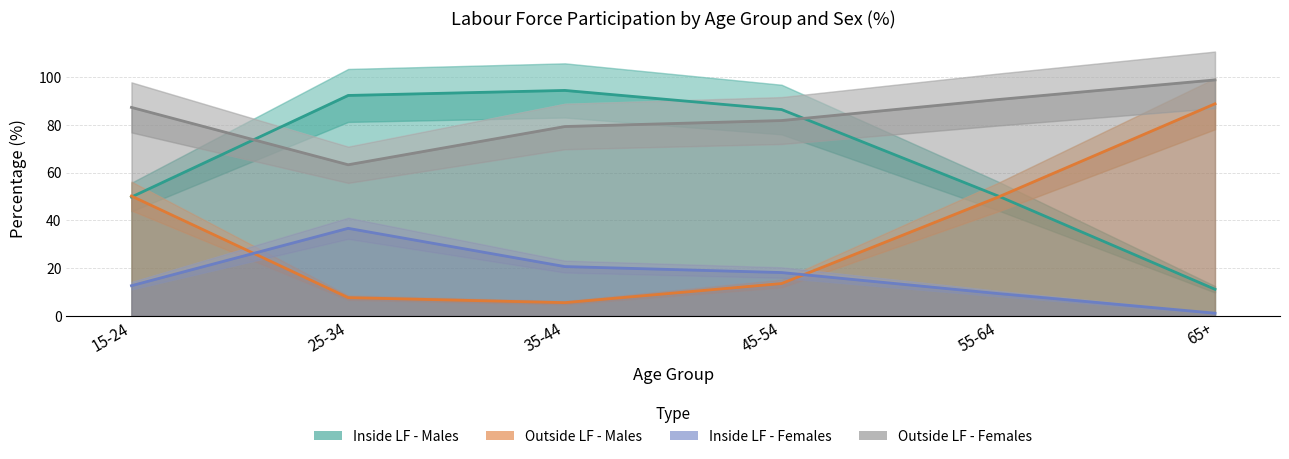

In Outside LF - Females, how many points are lower than both neighbors (excluding endpoints)?

1